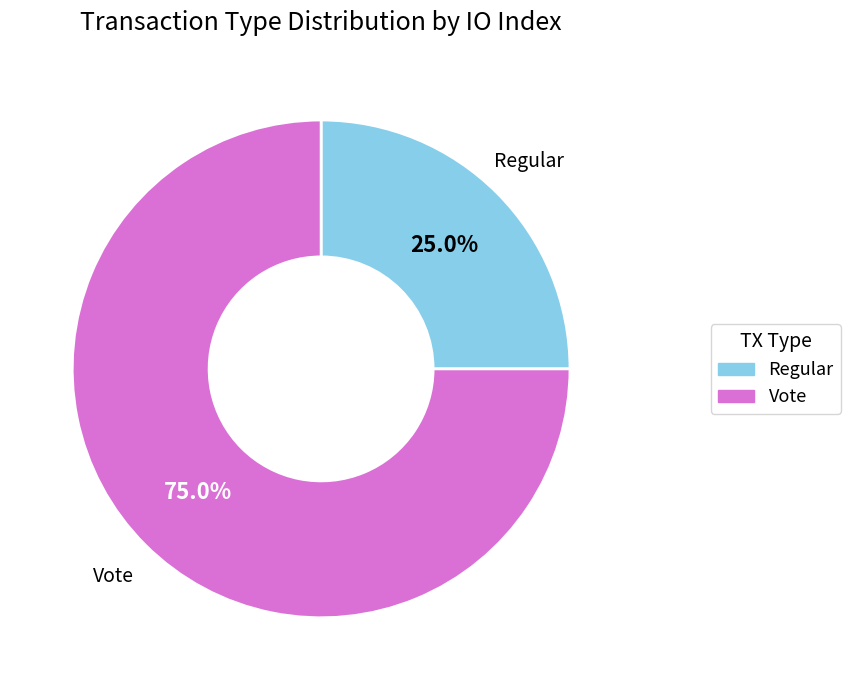

Rank the categories by value from lowest to highest.

Regular, Vote